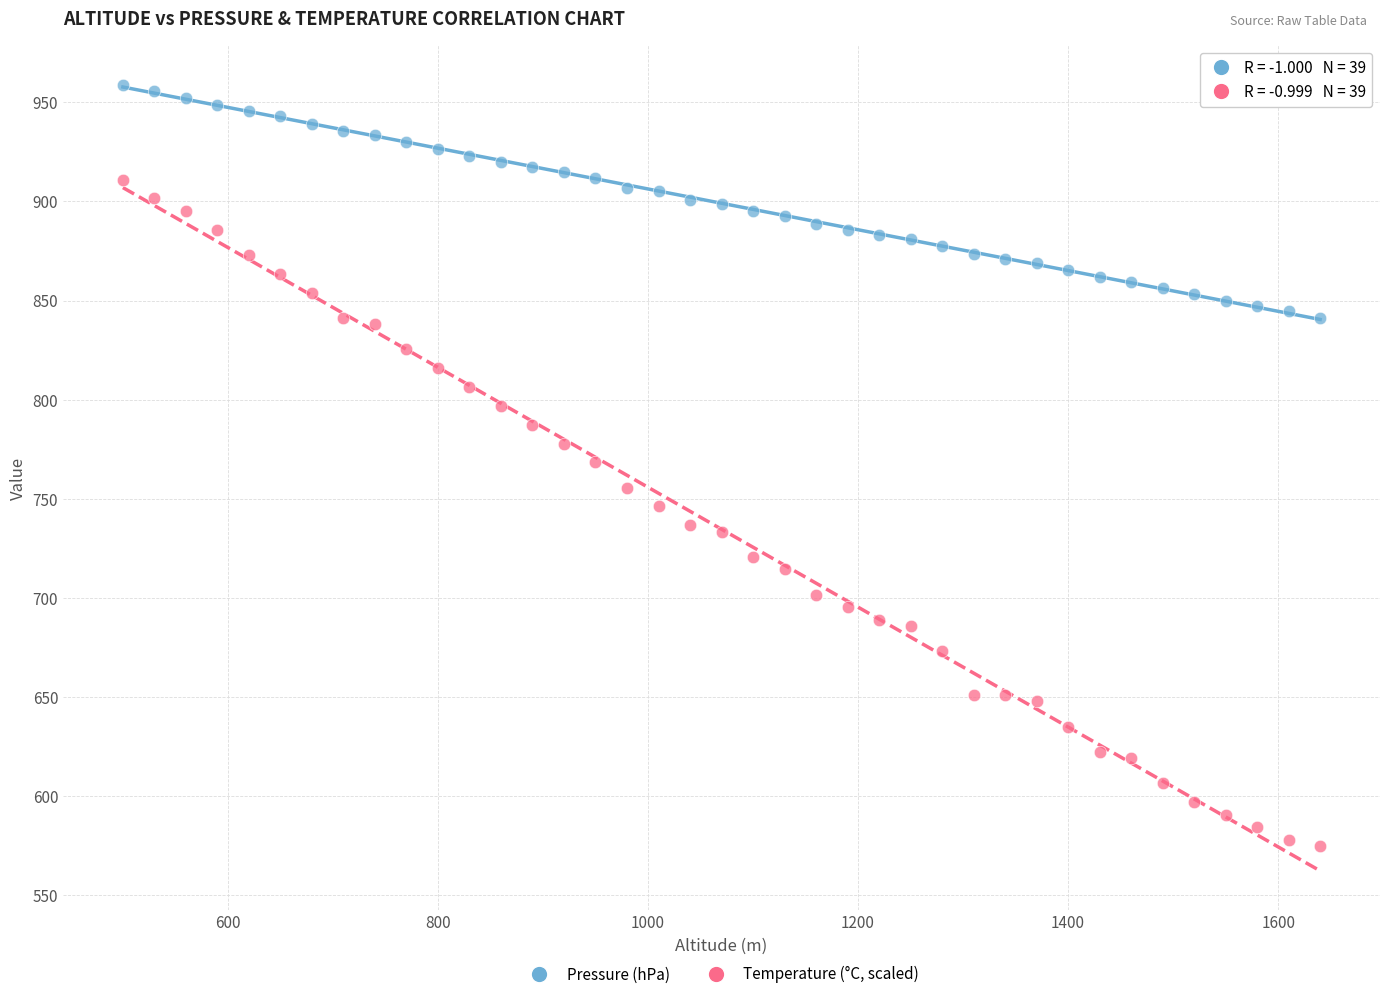

What is the X range (max minus min) for the scatter plot?

1140.0